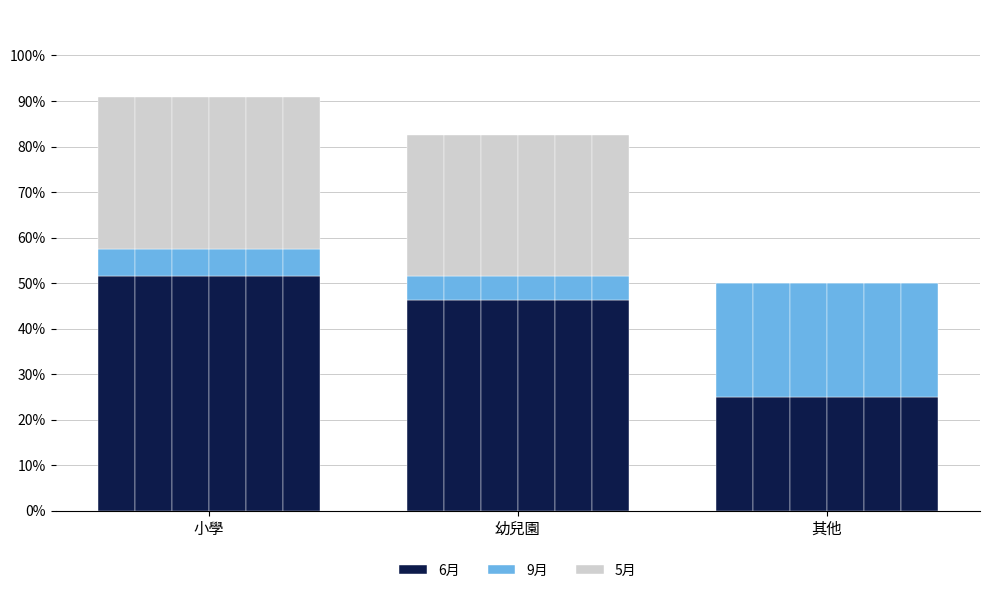

What is the value of the 9月 bar at the 2nd from the left?

5.4